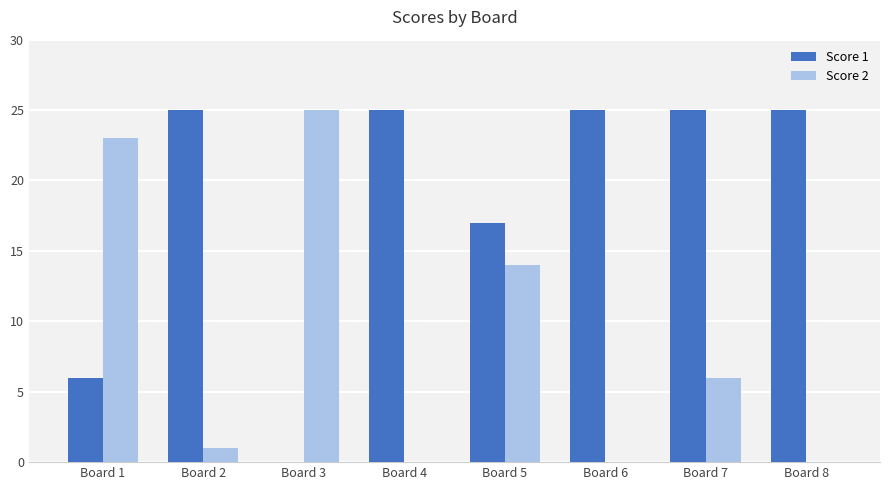

What is the maximum value shown in the chart?

25